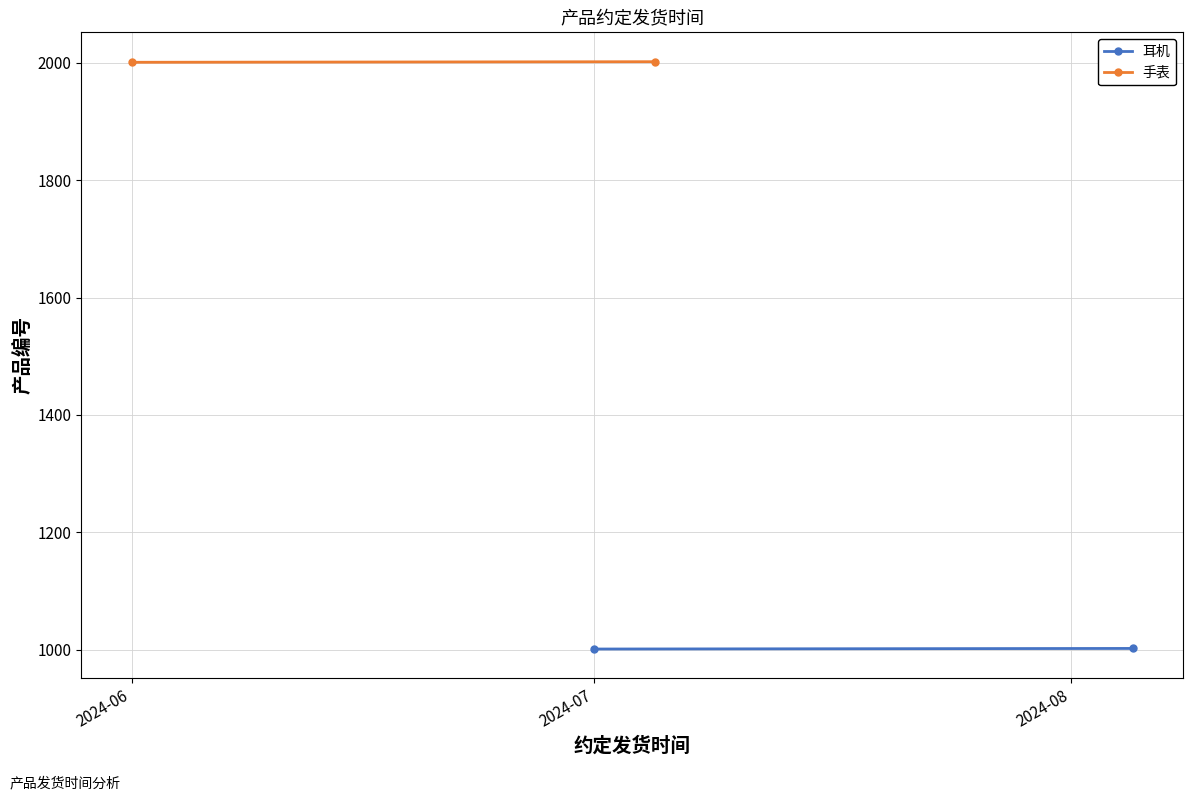

What is the value of the 手表 point at the 2nd from the left?

2002